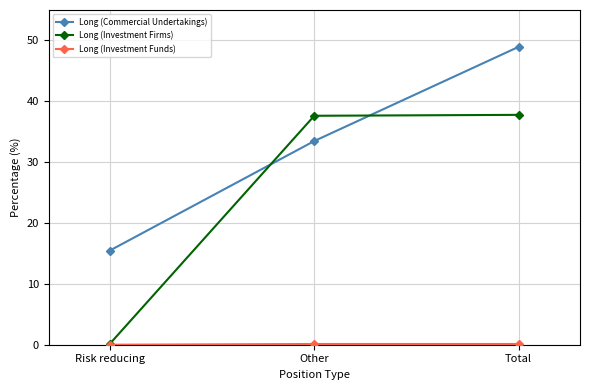

Is the value of Long (Investment Firms) at Risk reducing greater than the value of Long (Commercial Undertakings) at Risk reducing?

No